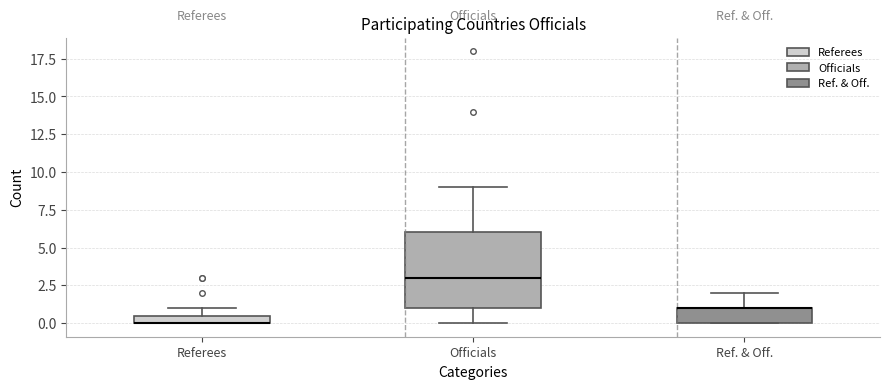

Where does the upper whisker of the box for Officials end on the y-axis? The values are not printed on the chart, so give them approximately, as read against the axis.

9.0